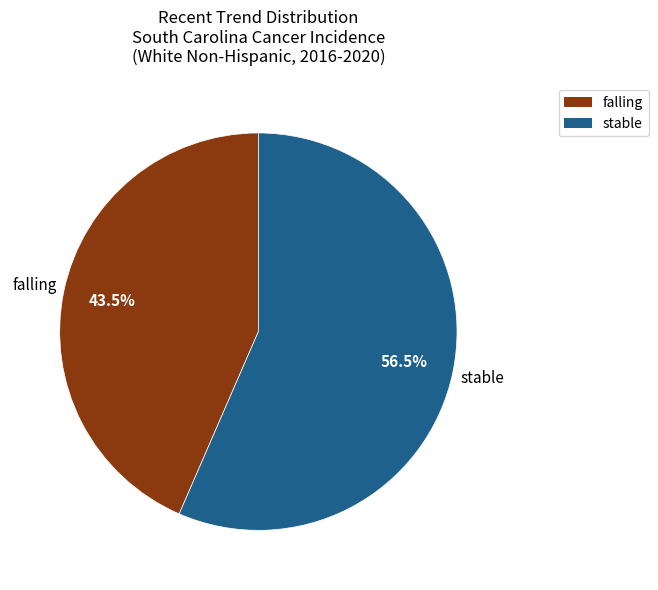

Which category has the smallest portion of the pie?

falling